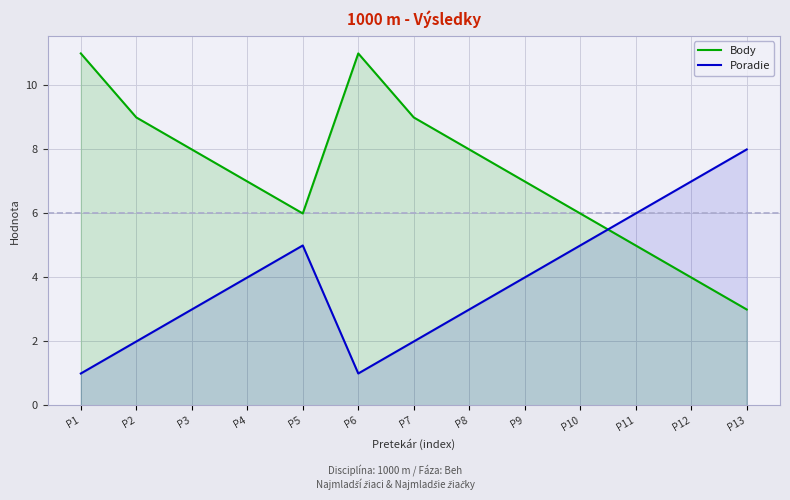

Which series has the widest spread of values?

Body